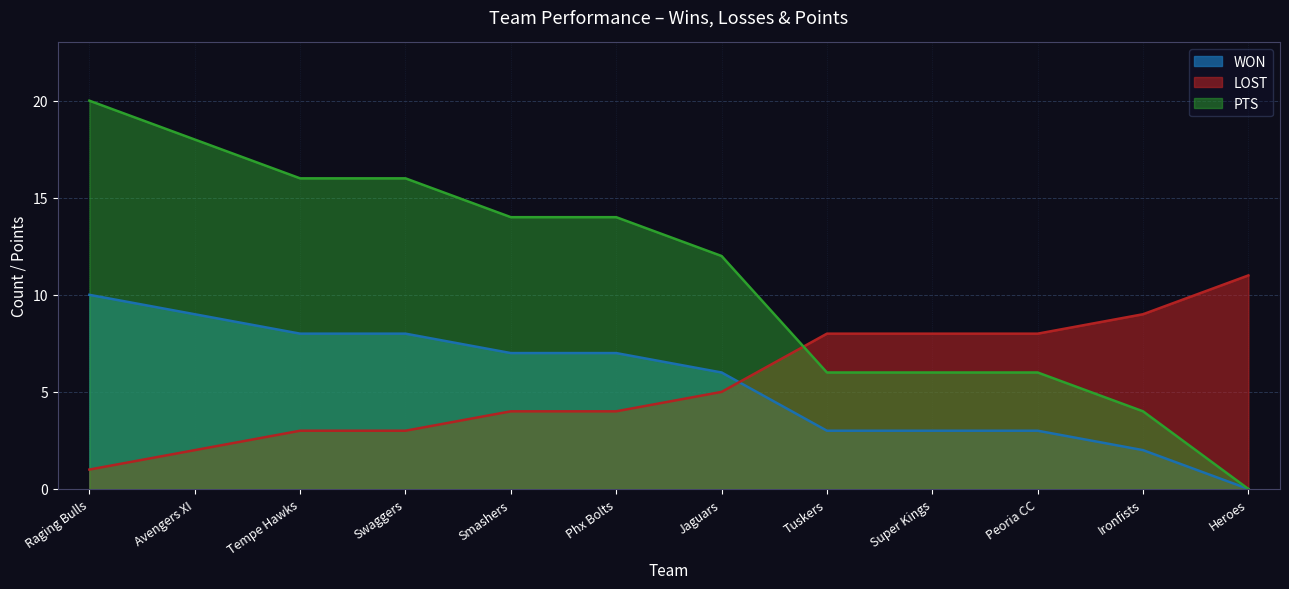

What is the difference between the WON values at Phx Bolts and Super Kings?

4